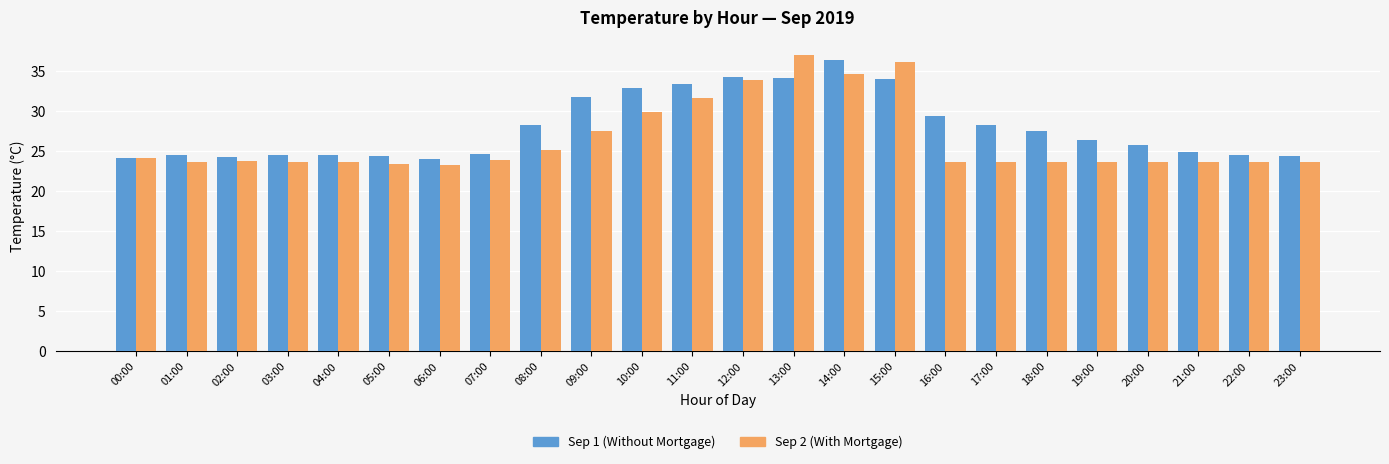

What is the total value across all series at 06:00?

47.4